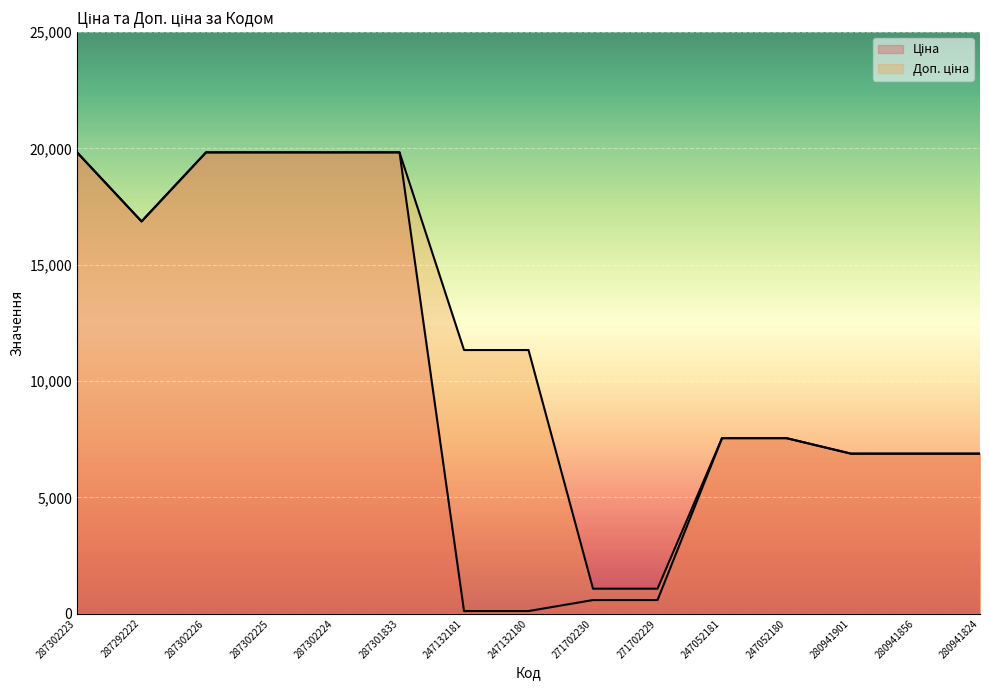

What is the value of the Доп. ціна point at the 9th from the left?

1074.5